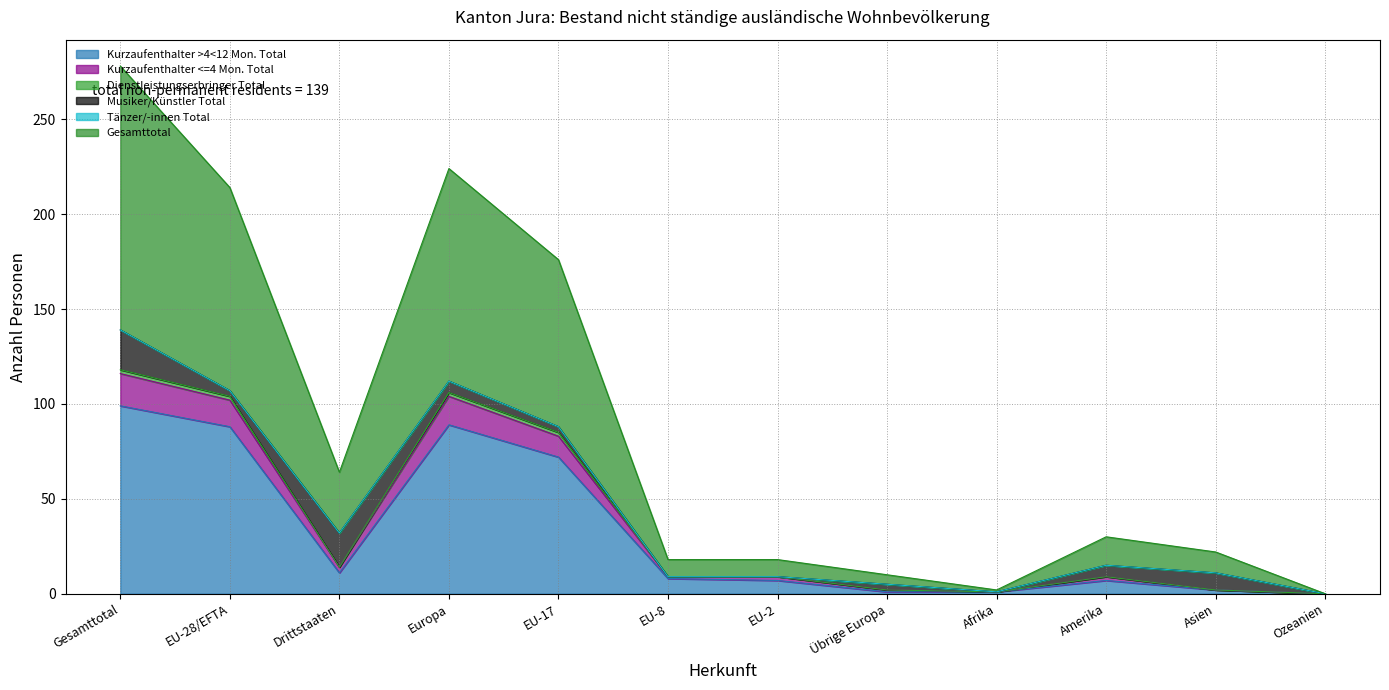

Which series changed the most between Drittstaaten and Asien?

Gesamttotal